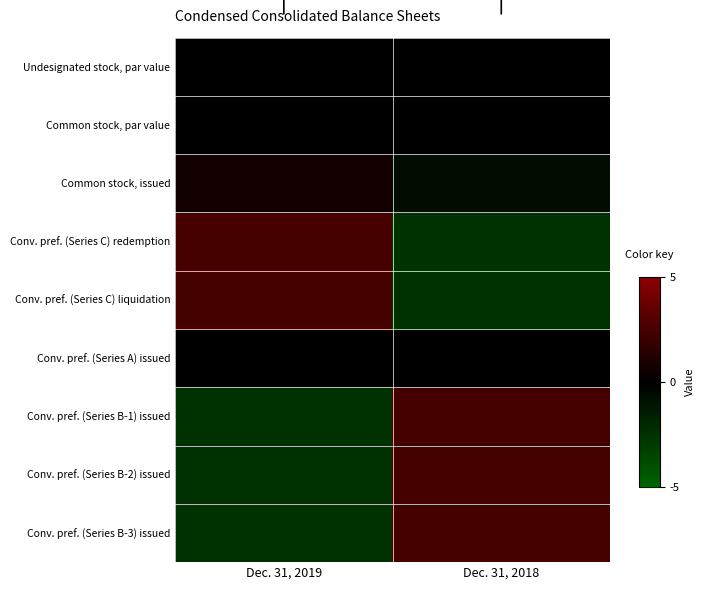

What is the total value across all series at Dec. 31, 2019?

-0.4